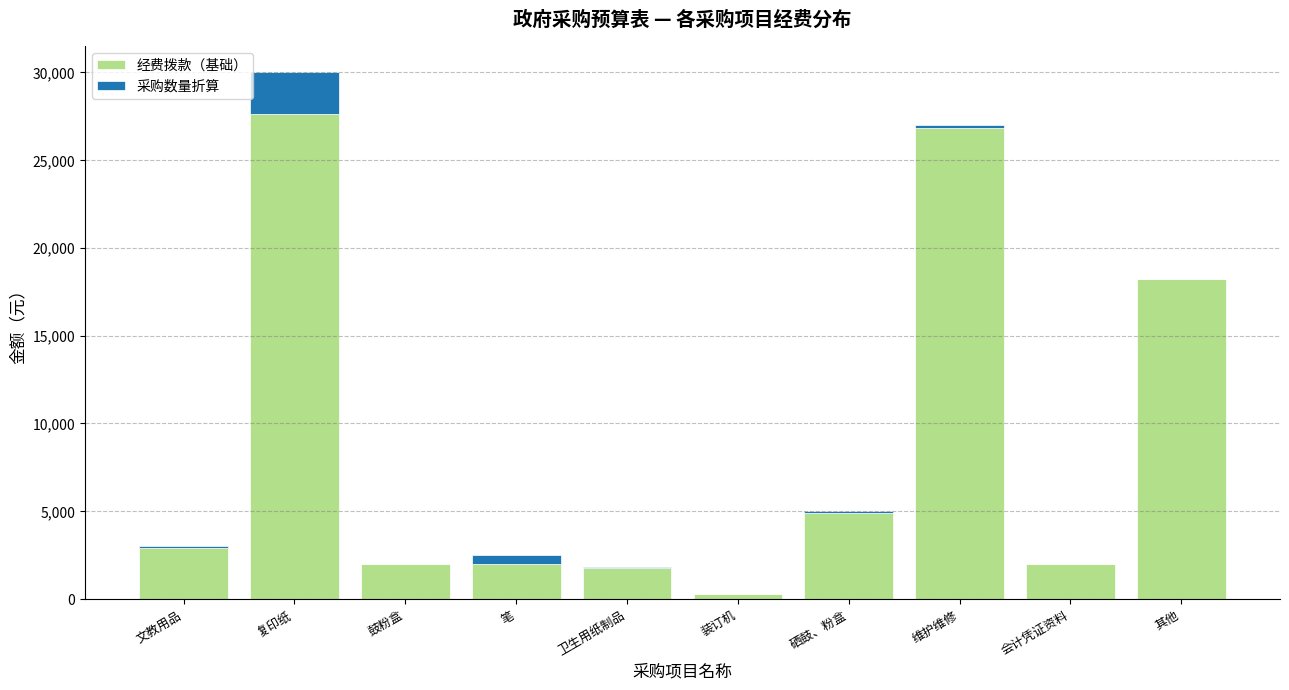

What is the sum of all 经费拨款（基础） values?

88449.6